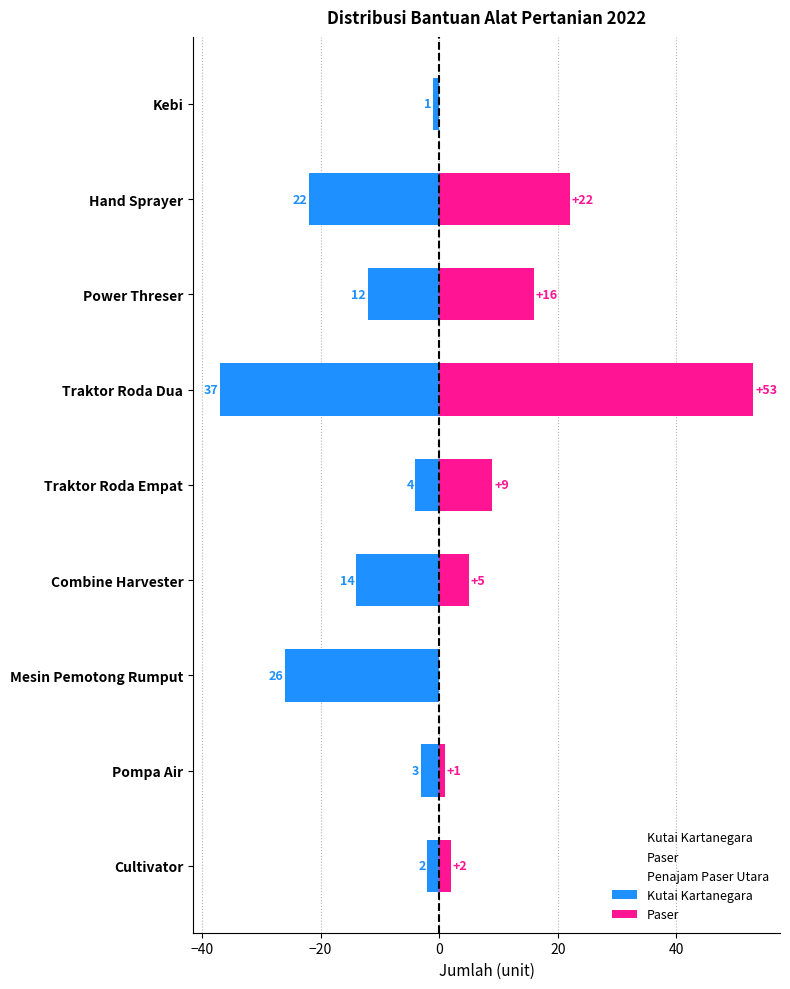

At how many categories does at least one series exceed 13?

3